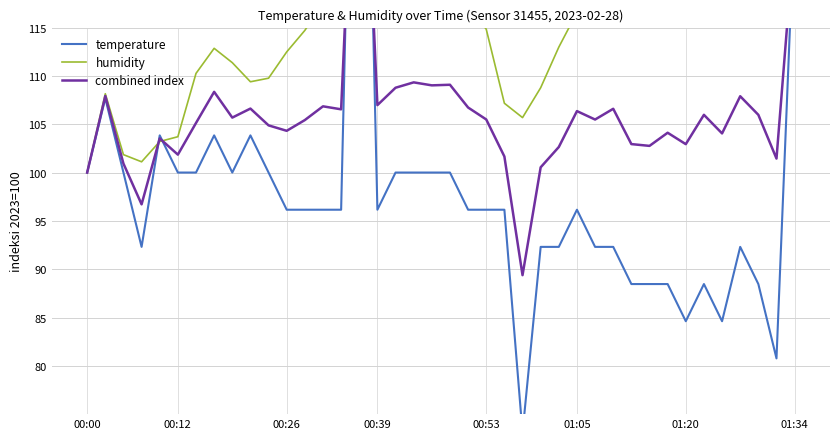

What is the difference between the second highest and minimum values in the combined index series?

35.5